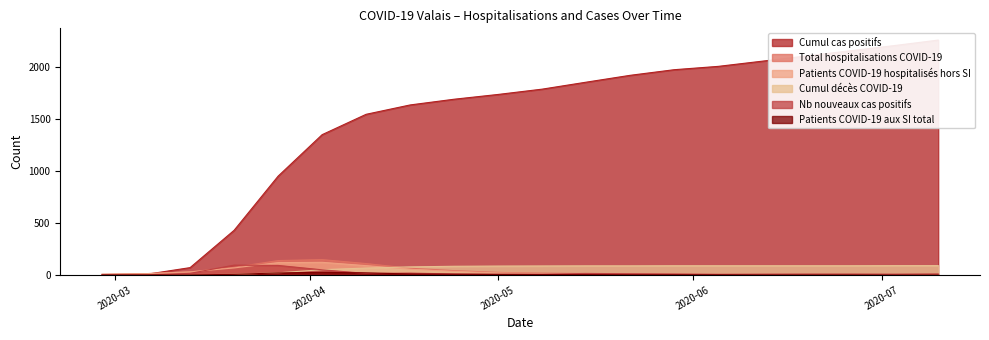

The value of Cumul décès COVID-19 at 2020-04-03 is 51. True or false?

True